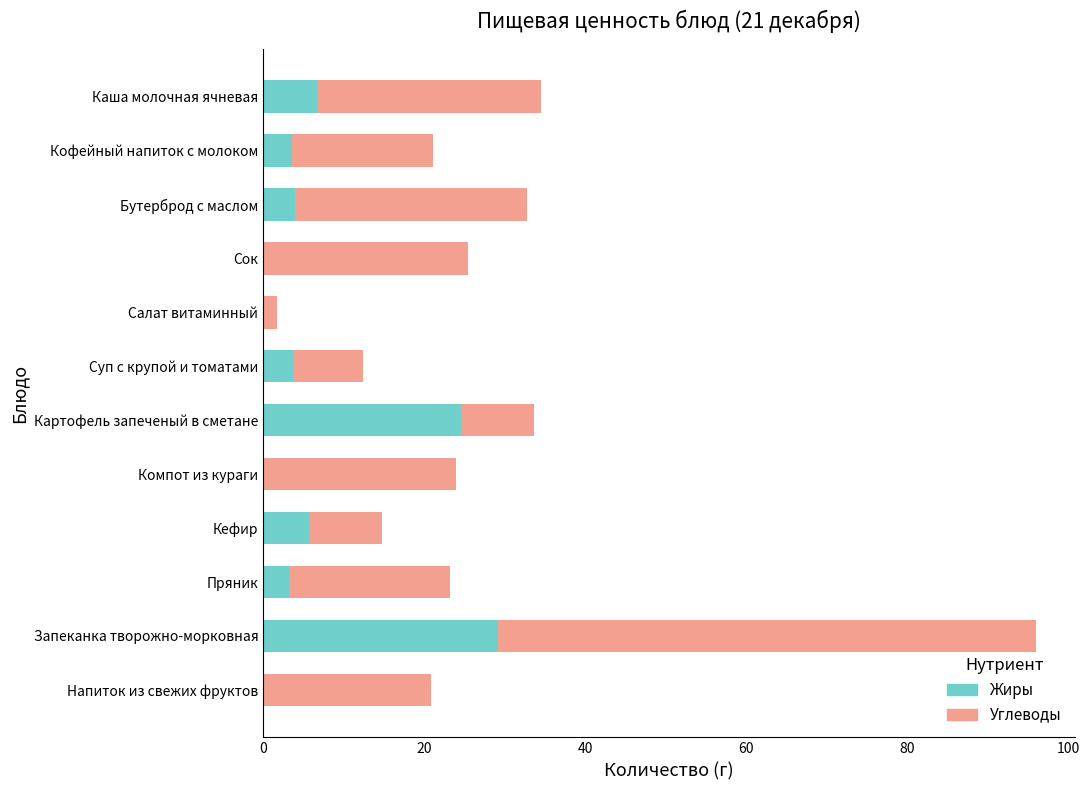

Is it true that Жиры equals 0.0 at Компот из кураги?

True